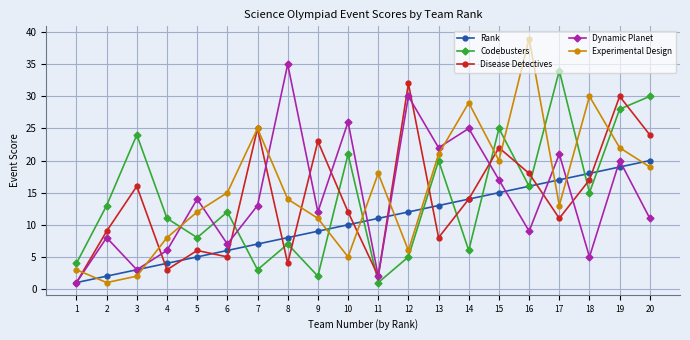

Between which two adjacent categories do Experimental Design and Dynamic Planet first intersect?

1 and 2